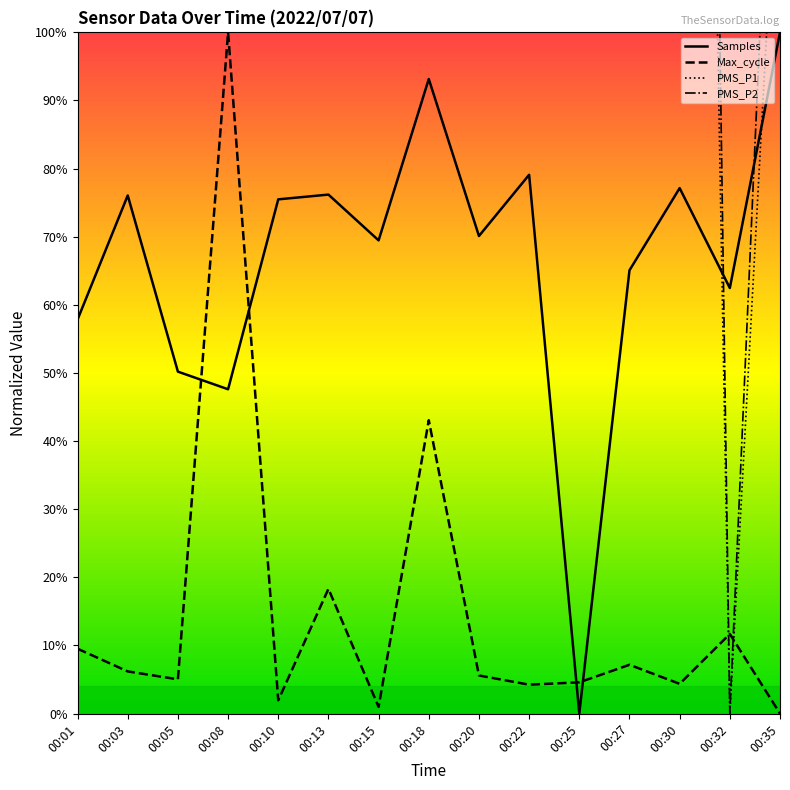

Reading left to right, list all the values displayed in this chart.

Samples: 57.8	76.1	50.2	47.6	75.5	76.2	69.5	93.2	70.1	79.1	0.0	65.1	77.1	62.5	100.0
Max_cycle: 9.5	6.2	5.0	100.0	1.9	18.3	1.0	43.1	5.6	4.2	4.6	7.2	4.4	11.7	0.0
PMS_P1: 272.5	272.5	136.2	272.5	272.5	453.7	136.2	181.2	136.2	500.0	272.5	272.5	408.7	0.0	136.2
PMS_P2: 333.3	333.3	166.7	333.3	333.3	500.0	166.7	221.7	166.7	333.3	333.3	221.7	500.0	0.0	166.7